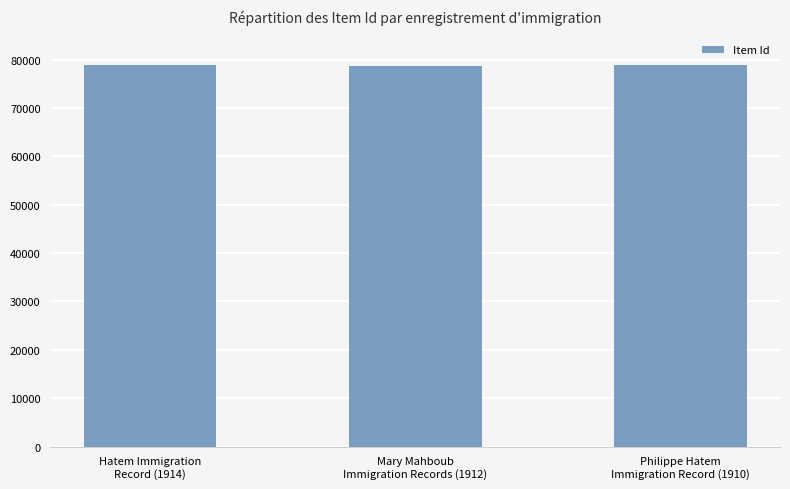

Is it true that the value at Hatem Immigration
Record (1914) is 78841?

True